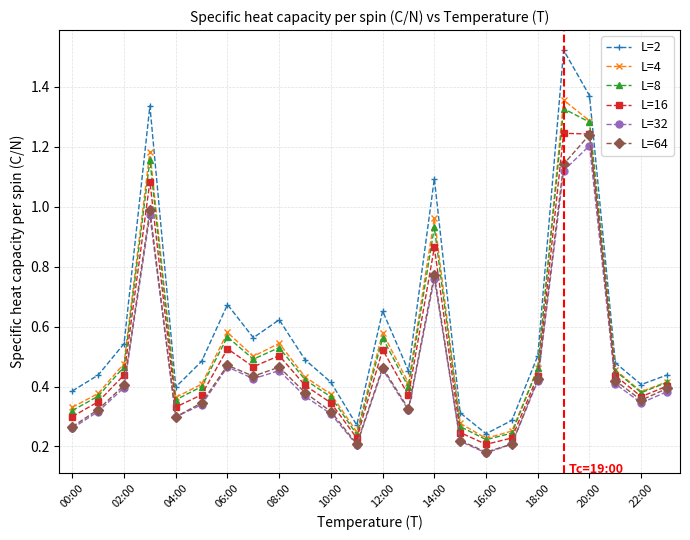

At how many categories does at least one series exceed 0?

24